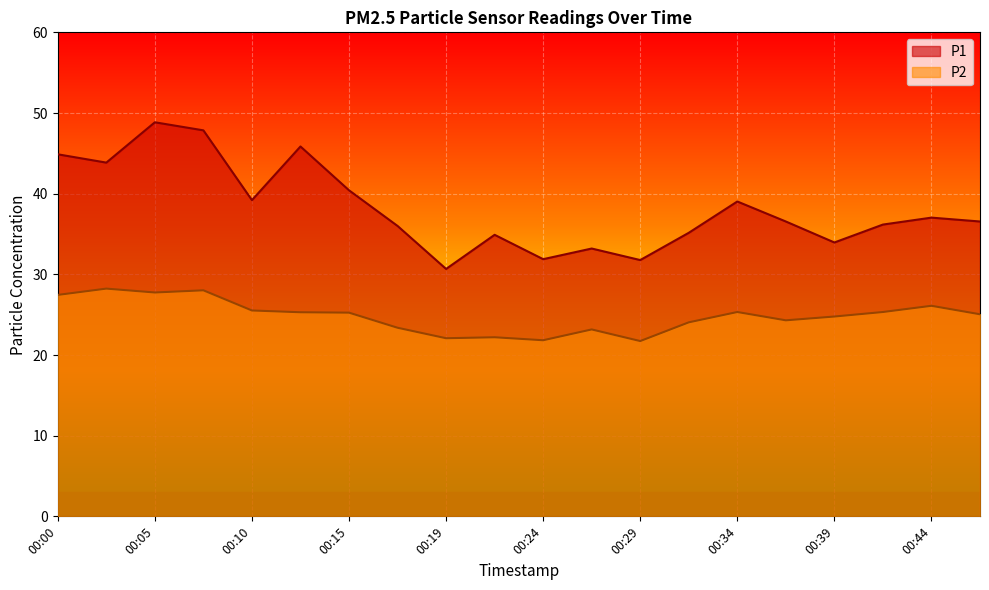

What are all the series names shown in the legend?

P1, P2